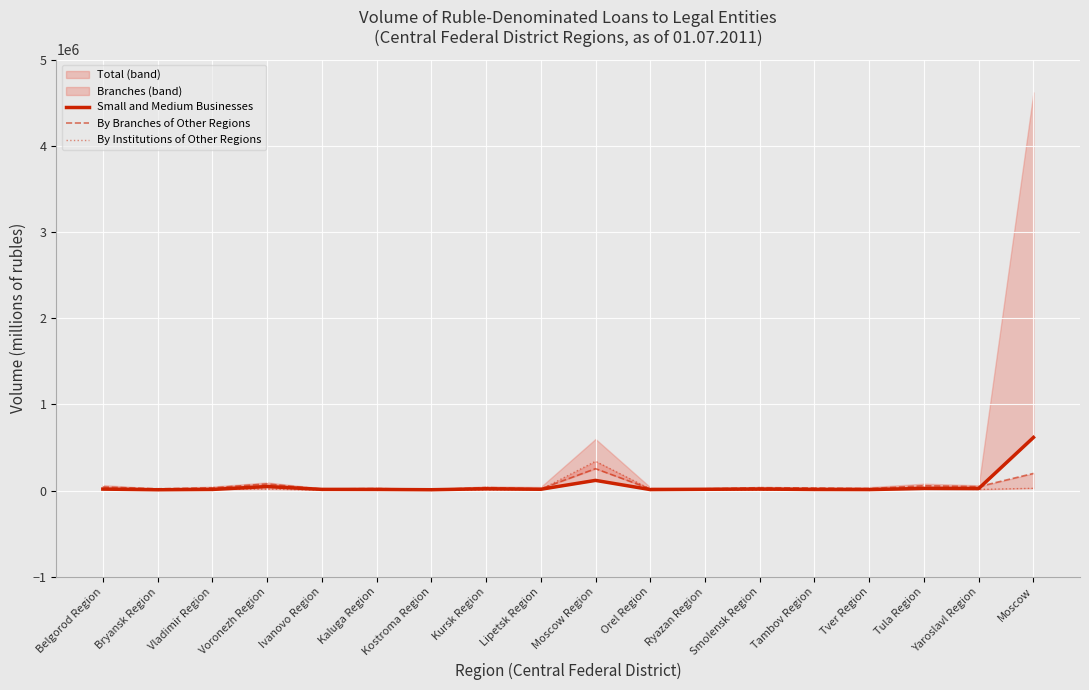

Is it true that By Branches of Other Regions equals 4799 at Lipetsk Region?

False